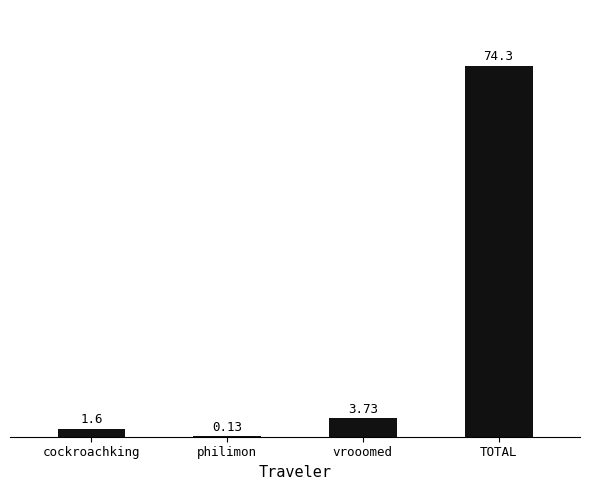

Which category has the highest value across all series?

TOTAL